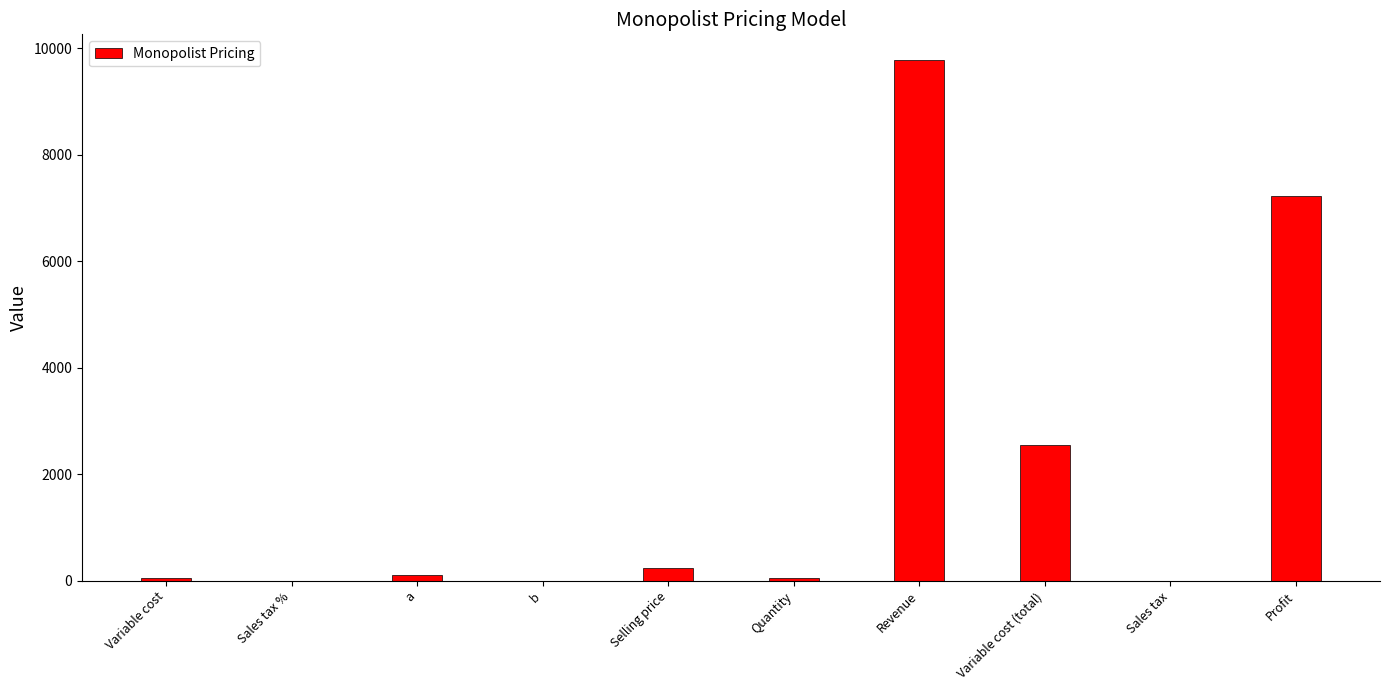

True or false: the data shows 230.0 at Selling price.

True